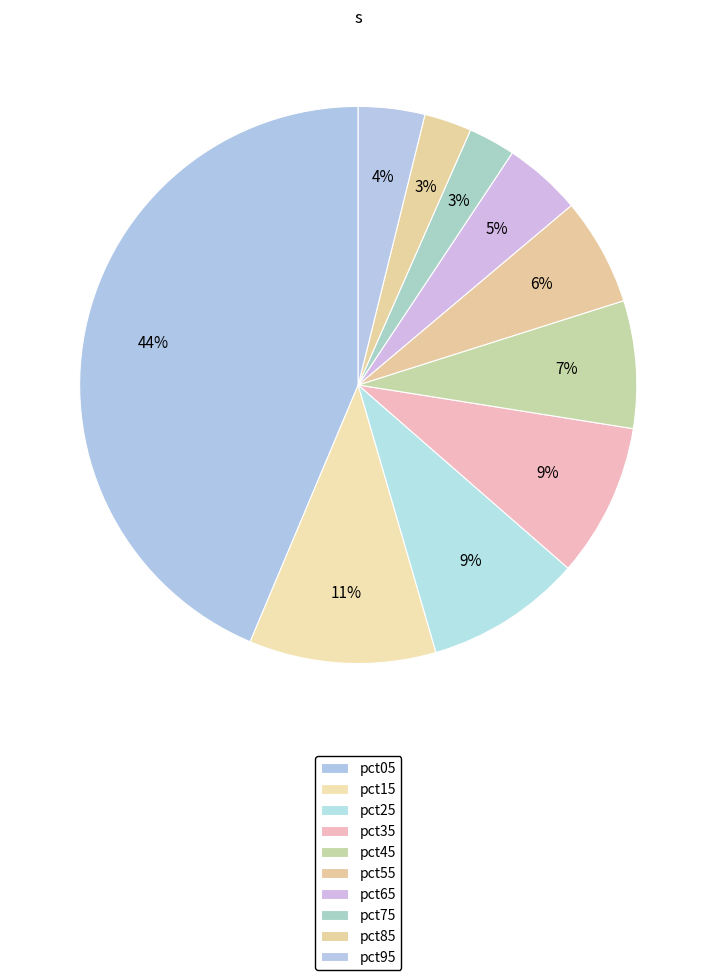

What is the total percentage of pct75 and pct25?

11.8%